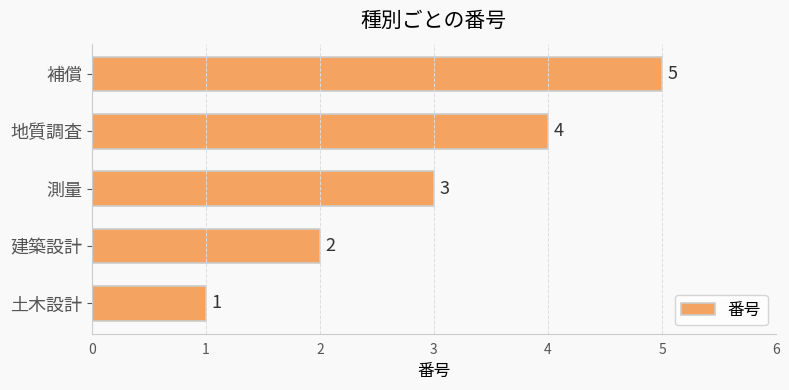

What is the average value?

3